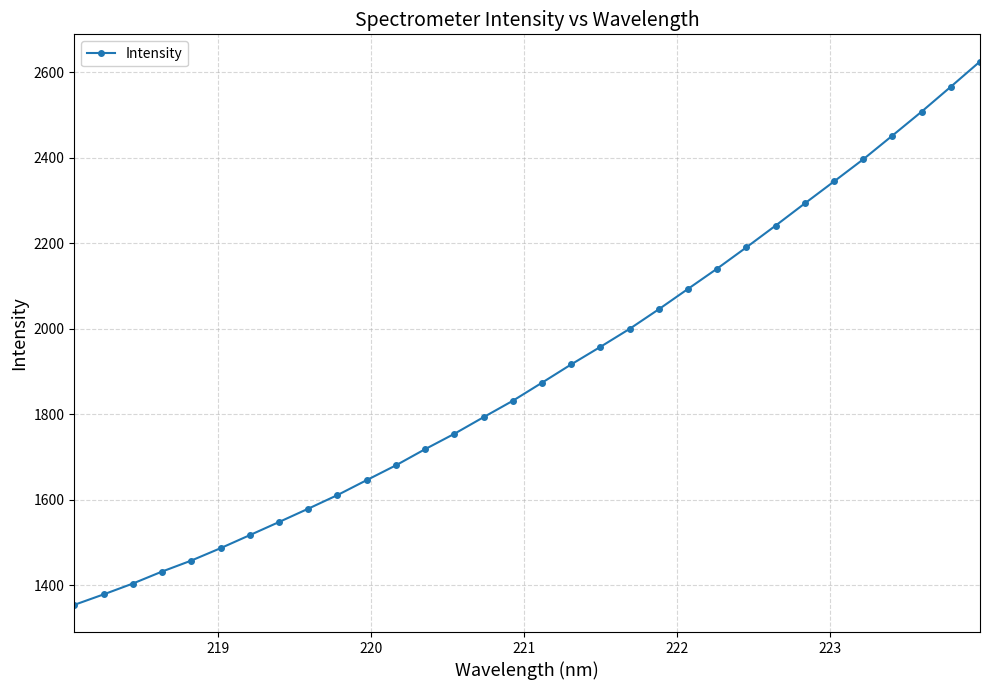

What is the average value?

1901.5